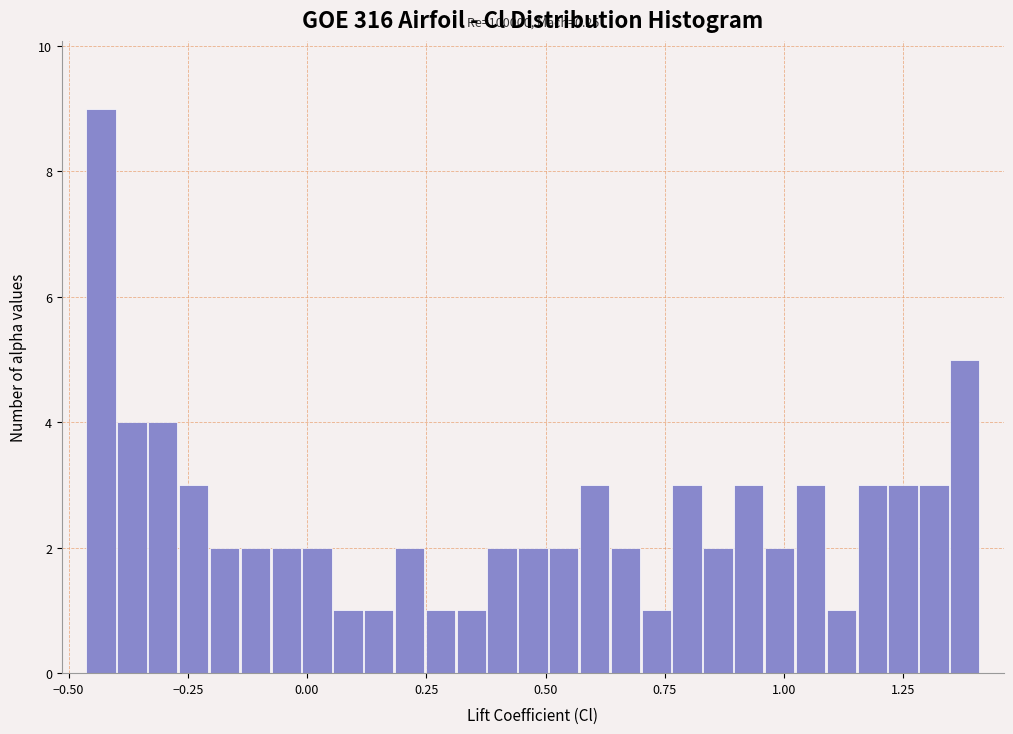

Read against the x-axis, roughly where is the centre of the tallest bar?

-0.45